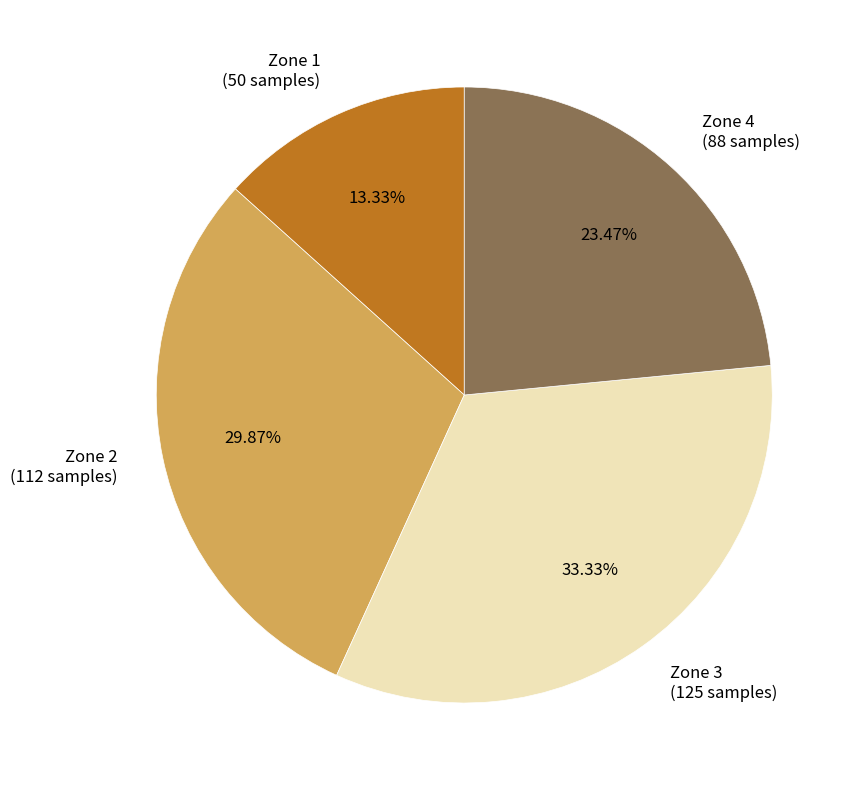

Is it true that Zone 4 is 36% of the pie?

False